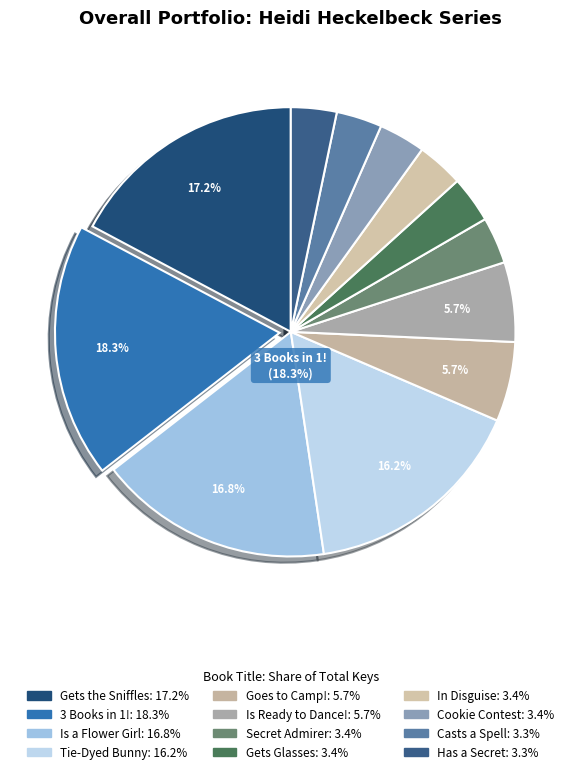

To the nearest percent, what percentage of the pie is Heidi Heckelbeck Is a Flower Girl?

17%